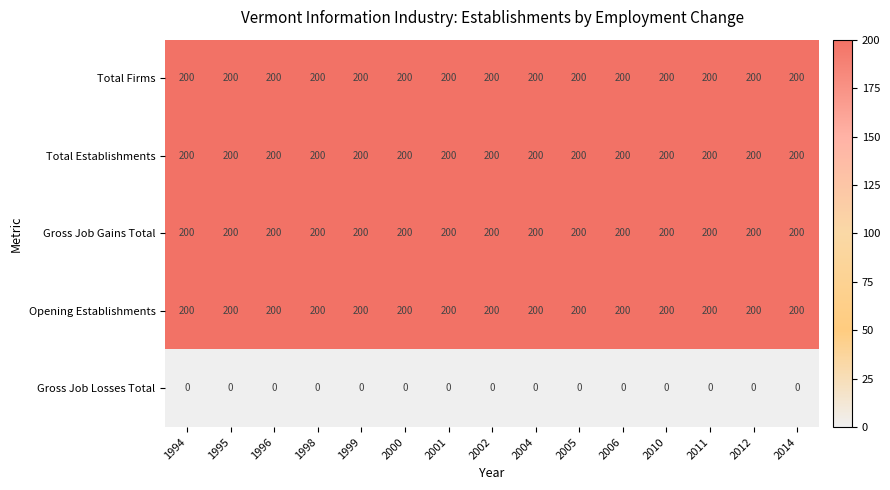

What is the total value across all series at 2005?

800